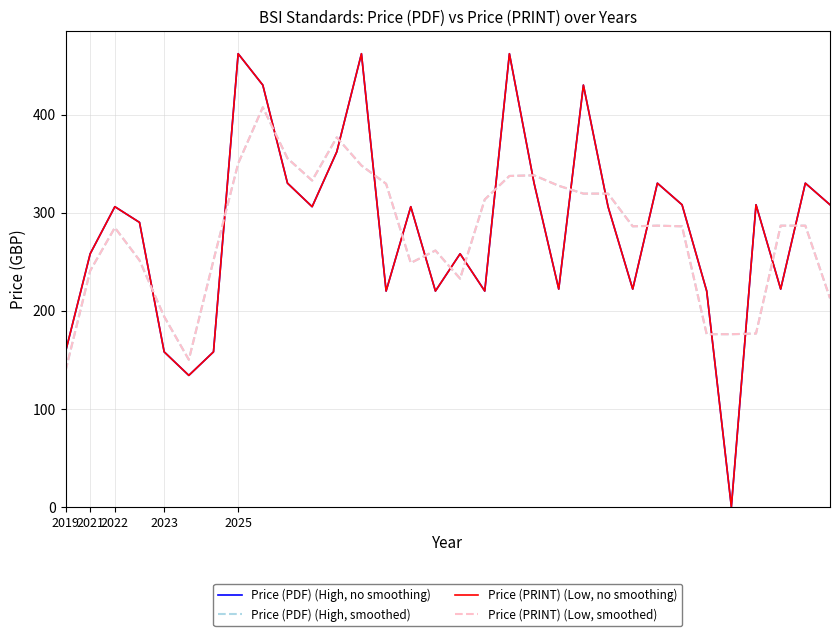

After their last crossing, which series has the higher values: Price (PDF) (High, smoothed) or Price (PDF) (High, no smoothing)?

Price (PDF) (High, no smoothing)